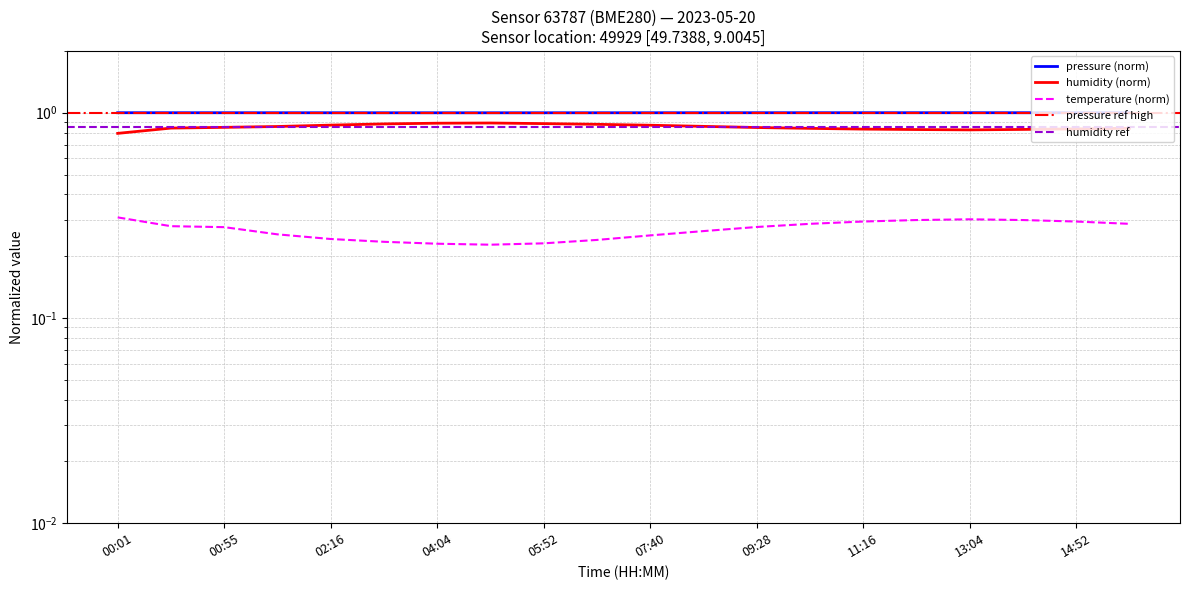

Reading right to left, transcribe all the data shown in this chart.

pressure: 15:46=1.0	14:52=1.0	13:58=1.0	13:04=1.0	12:10=1.0	11:16=1.0	10:22=1.0	09:28=1.0	08:34=1.0	07:40=1.0	06:46=1.0	05:52=1.0	04:58=1.0	04:04=1.0	03:10=1.0	02:16=1.0	01:22=1.0	00:55=1.0	00:28=1.0	00:01=1.0
humidity: 15:46=0.8	14:52=0.8	13:58=0.8	13:04=0.8	12:10=0.8	11:16=0.8	10:22=0.8	09:28=0.8	08:34=0.9	07:40=0.9	06:46=0.9	05:52=0.9	04:58=0.9	04:04=0.9	03:10=0.9	02:16=0.9	01:22=0.9	00:55=0.8	00:28=0.8	00:01=0.8
temperature: 15:46=0.3	14:52=0.3	13:58=0.3	13:04=0.3	12:10=0.3	11:16=0.3	10:22=0.3	09:28=0.3	08:34=0.3	07:40=0.3	06:46=0.2	05:52=0.2	04:58=0.2	04:04=0.2	03:10=0.2	02:16=0.2	01:22=0.3	00:55=0.3	00:28=0.3	00:01=0.3